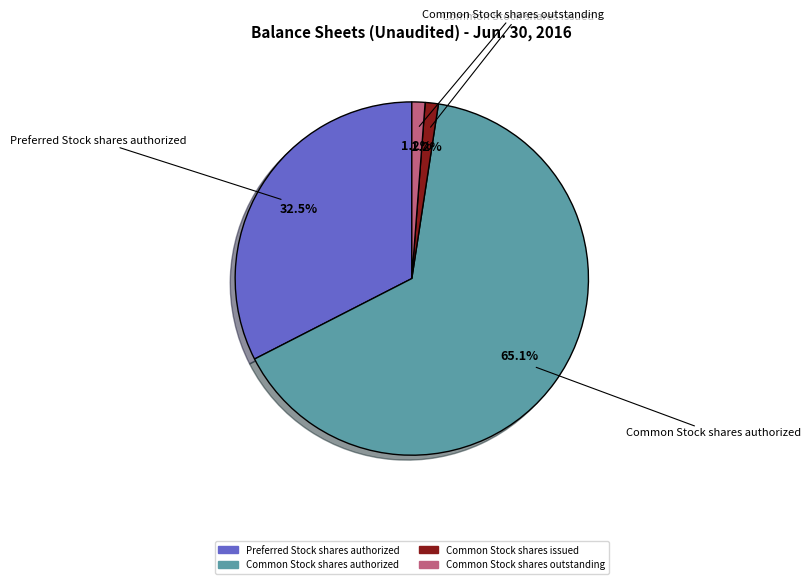

Is there a majority slice in this chart?

Yes